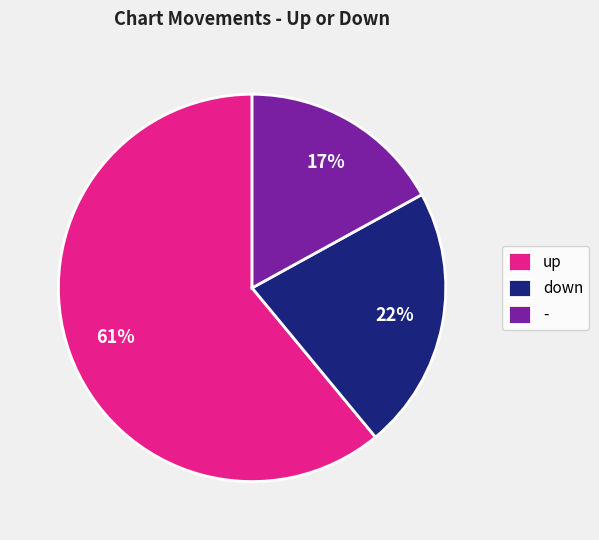

Is there any slice that represents more than half of the pie?

Yes